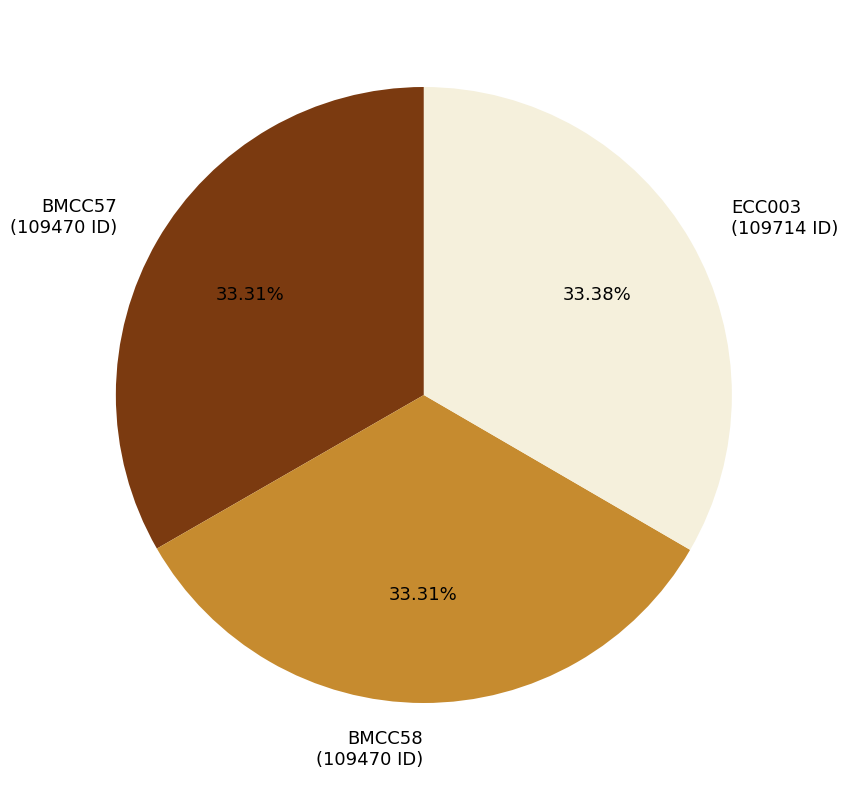

What percentage is the BMCC58 slice, to the nearest percent?

33%